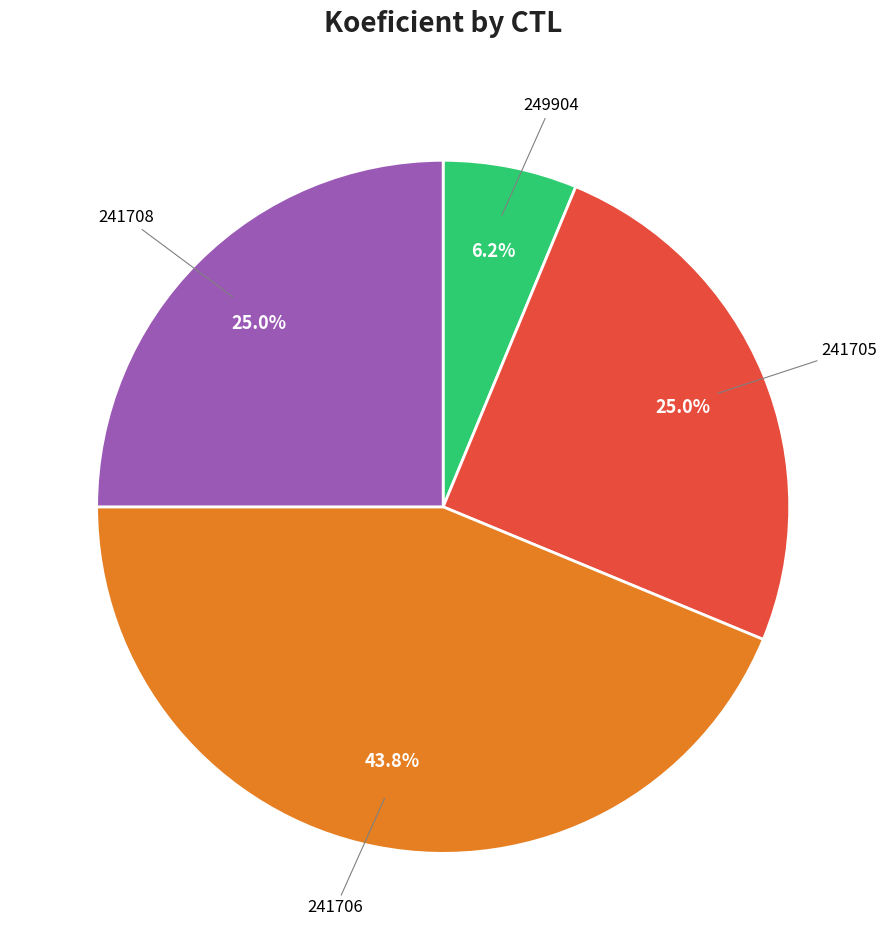

To the nearest percent, what is the average slice percentage?

25%